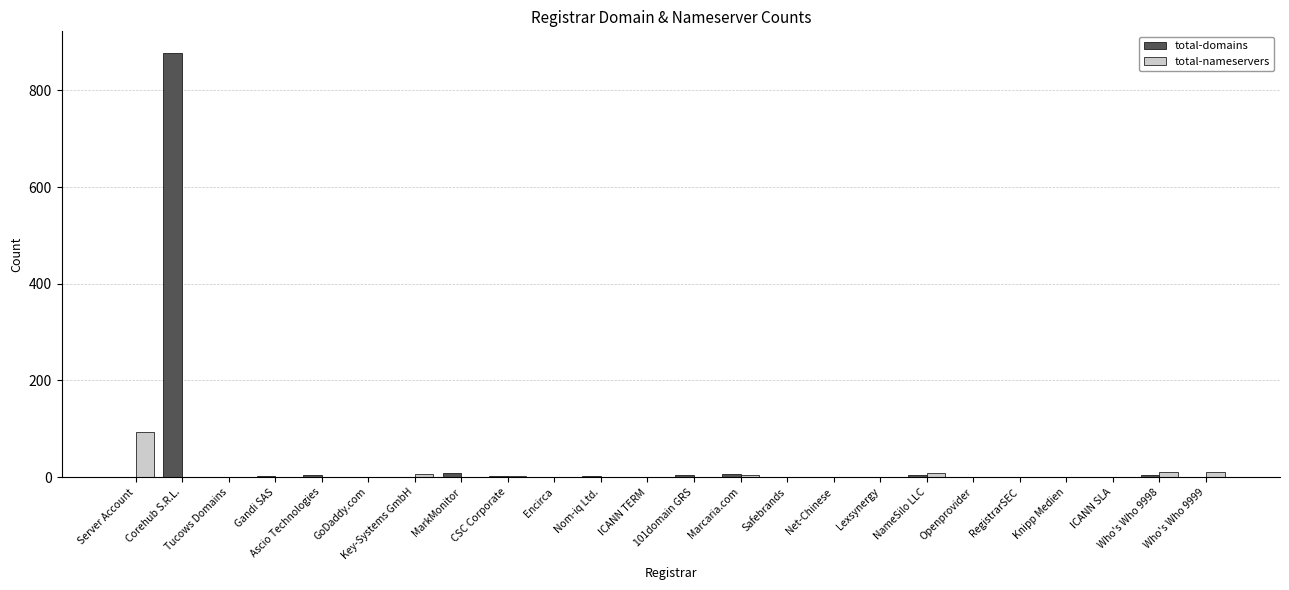

Which label corresponds to the largest value in the chart?

Corehub S.R.L.